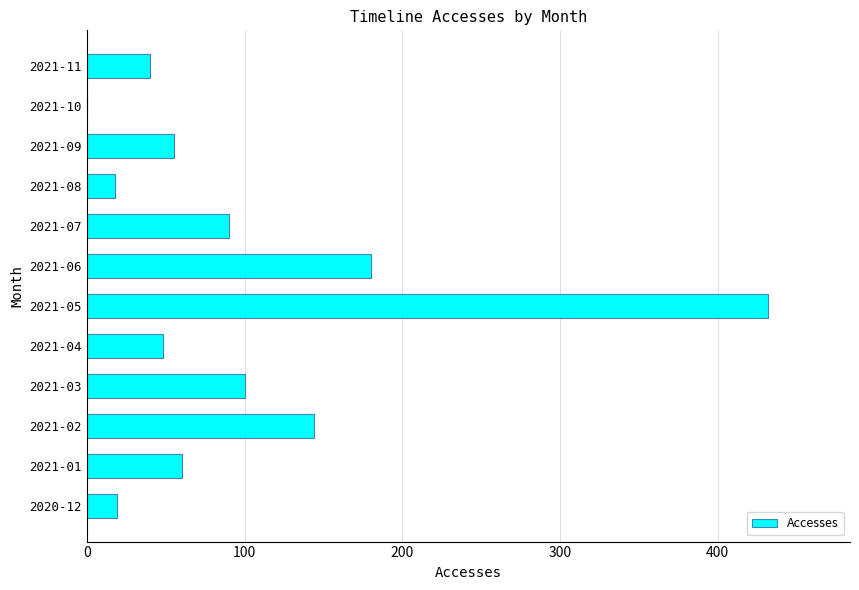

Between 2020-12 and 2021-09, which is larger?

2021-09